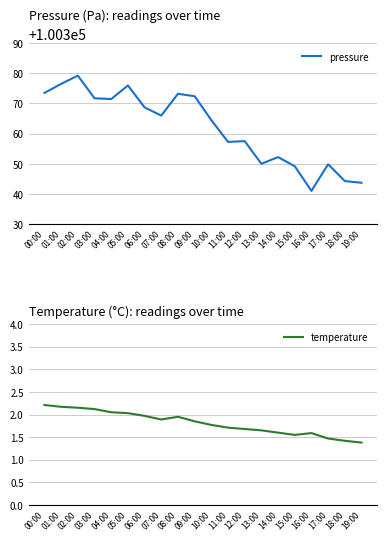

True or false: pressure and temperature cross at least once.

False